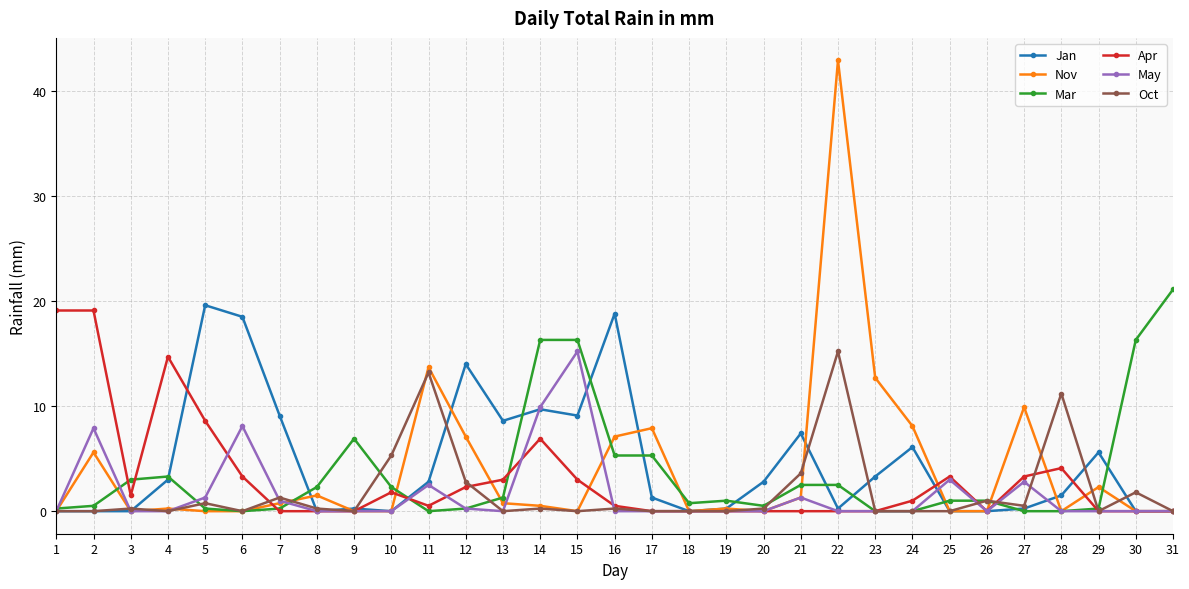

Is the value of May at 15 greater than the value of Nov at 4?

Yes